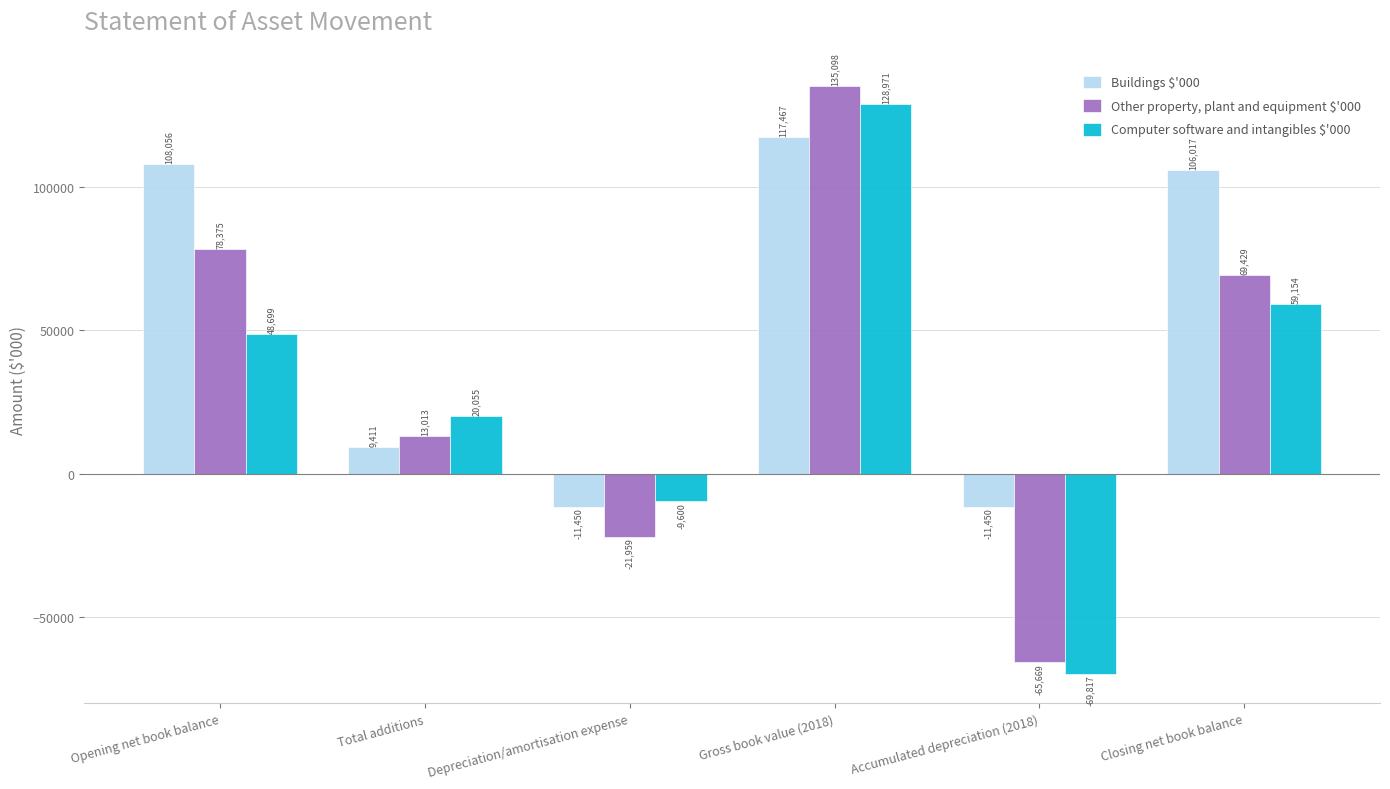

Is the value of Buildings $'000 at Closing net book balance greater than the value of Computer software and intangibles $'000 at Gross book value (2018)?

No